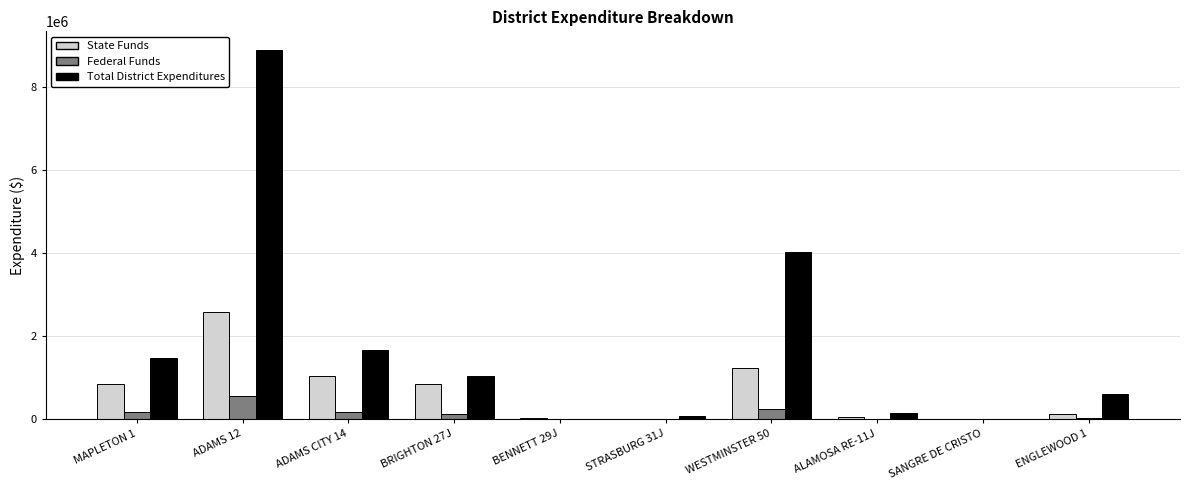

True or false: Federal Funds has a value of 691.8 at SANGRE DE CRISTO.

True